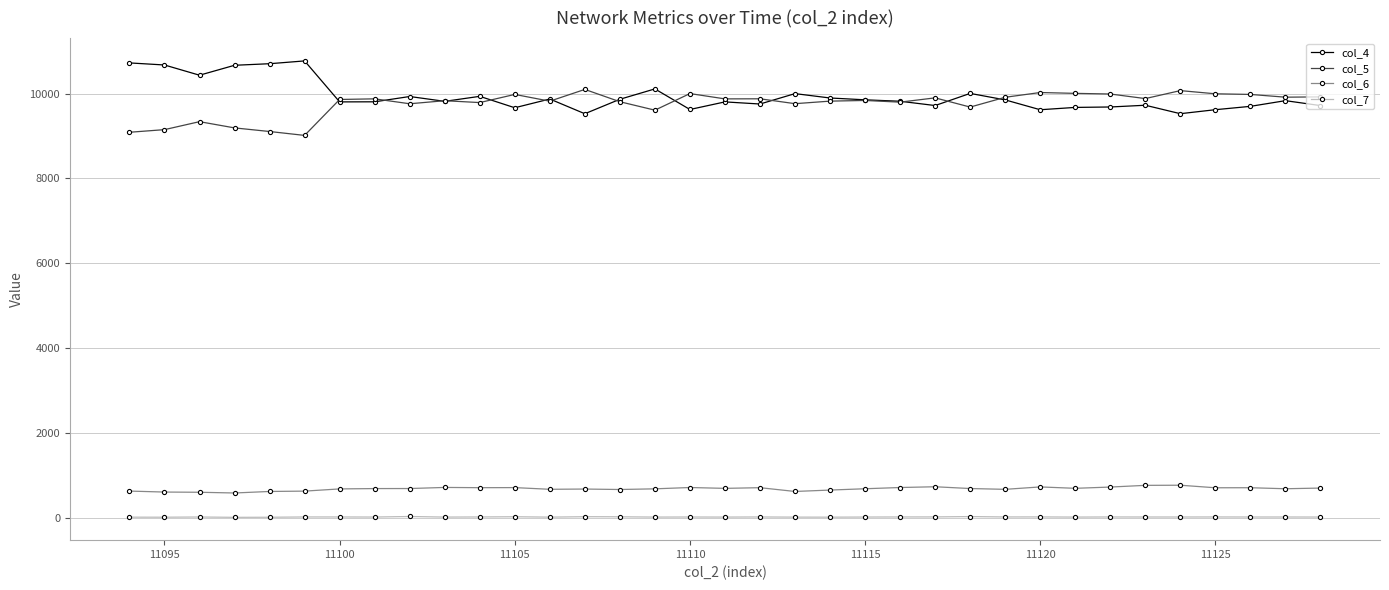

True or false: col_6 and col_5 intersect in this chart.

False